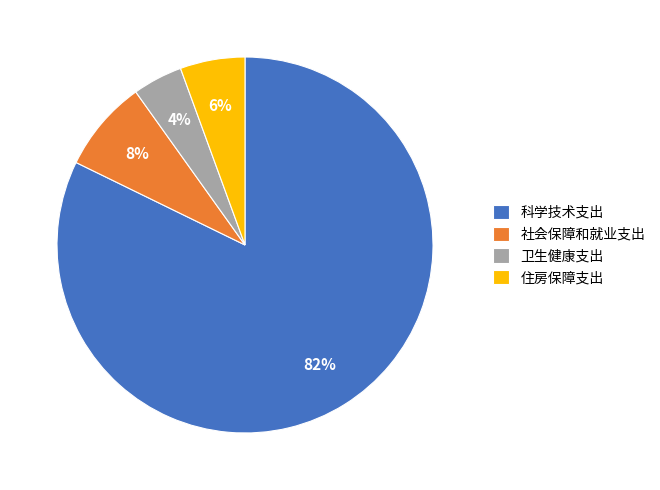

The 社会保障和就业支出 slice represents 1% of the pie. True or false?

False